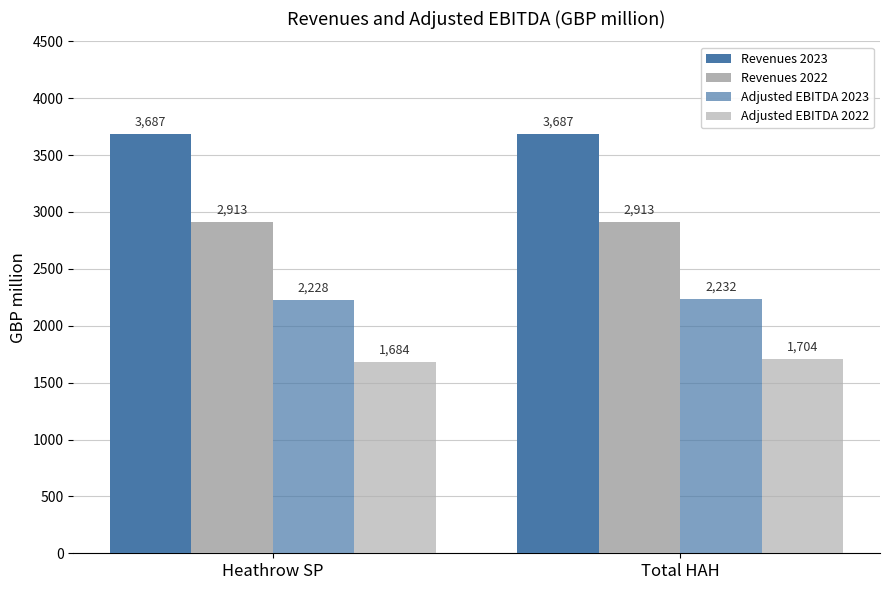

How many Adjusted EBITDA 2023 values are between 2228 and 2232?

2